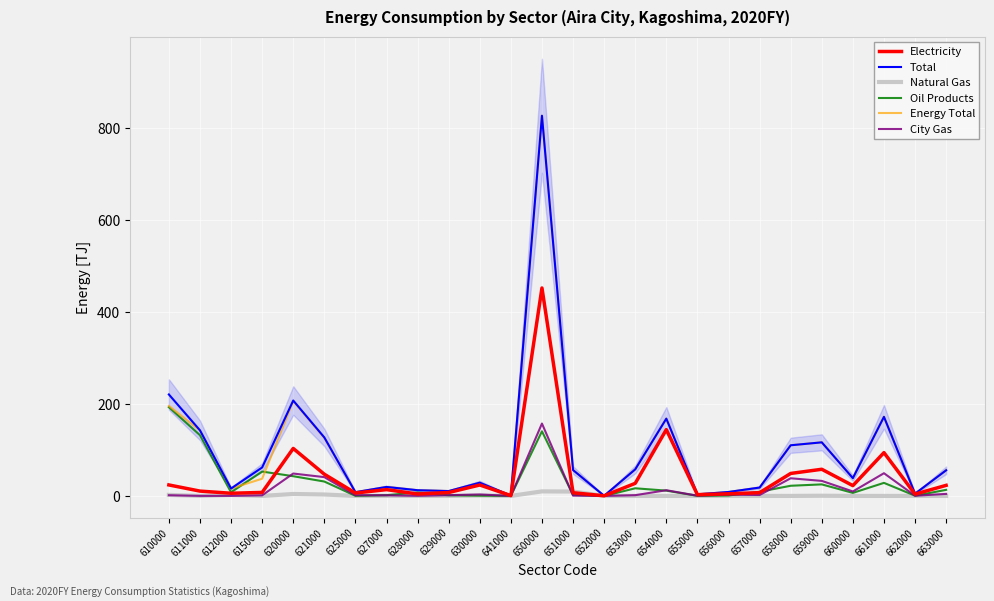

How many interior local valleys does the Total series have?

8